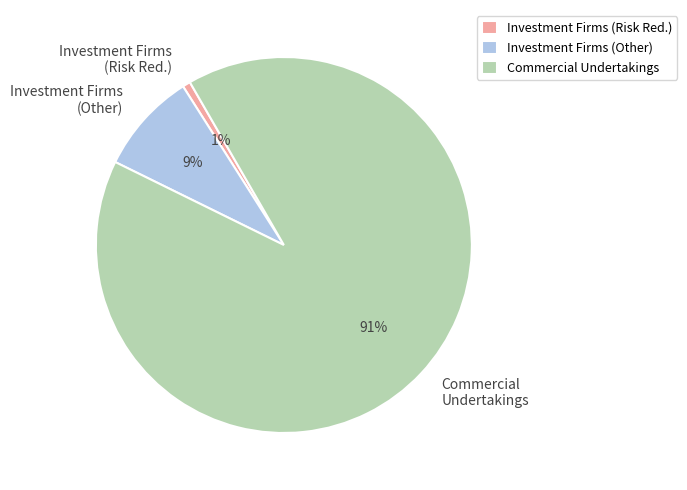

The Investment Firms (Risk Red.) slice represents 1% of the pie. True or false?

True